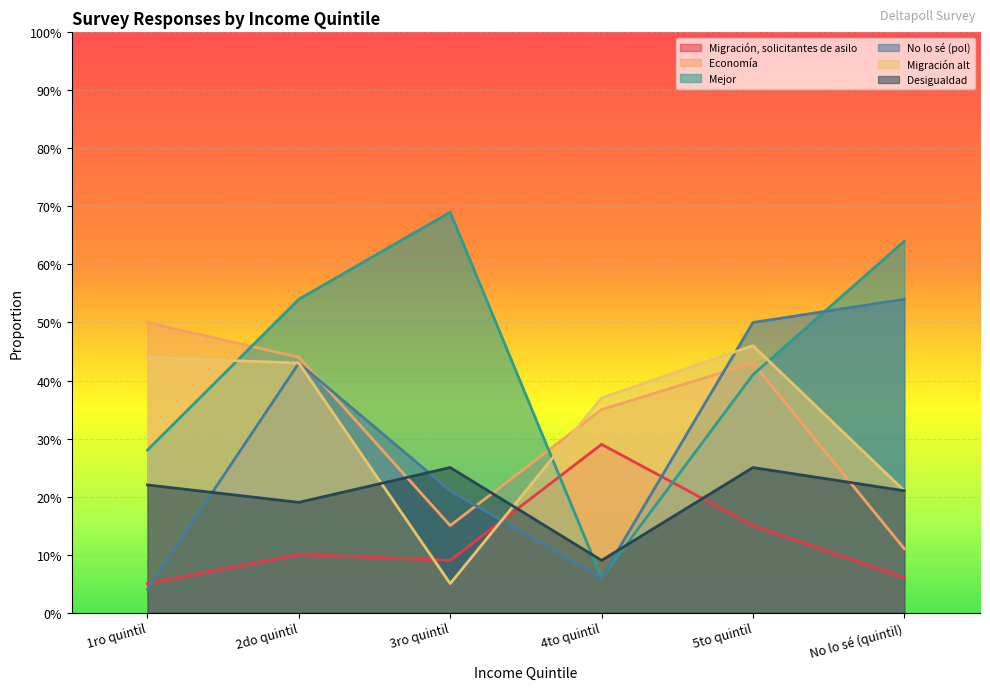

What is the difference between the maximum and minimum values in the Economía series?

0.4